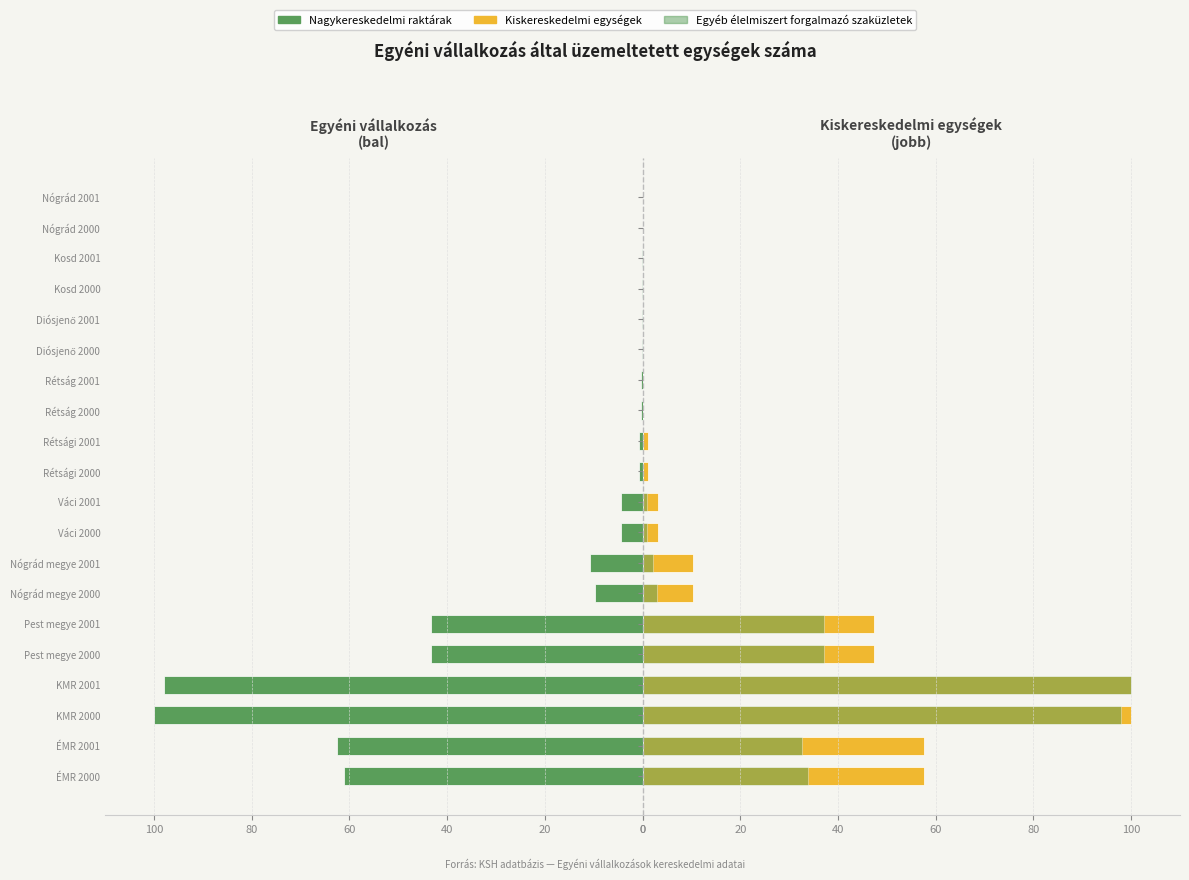

Which series has the largest total across all categories?

Nagykereskedelmi raktárak